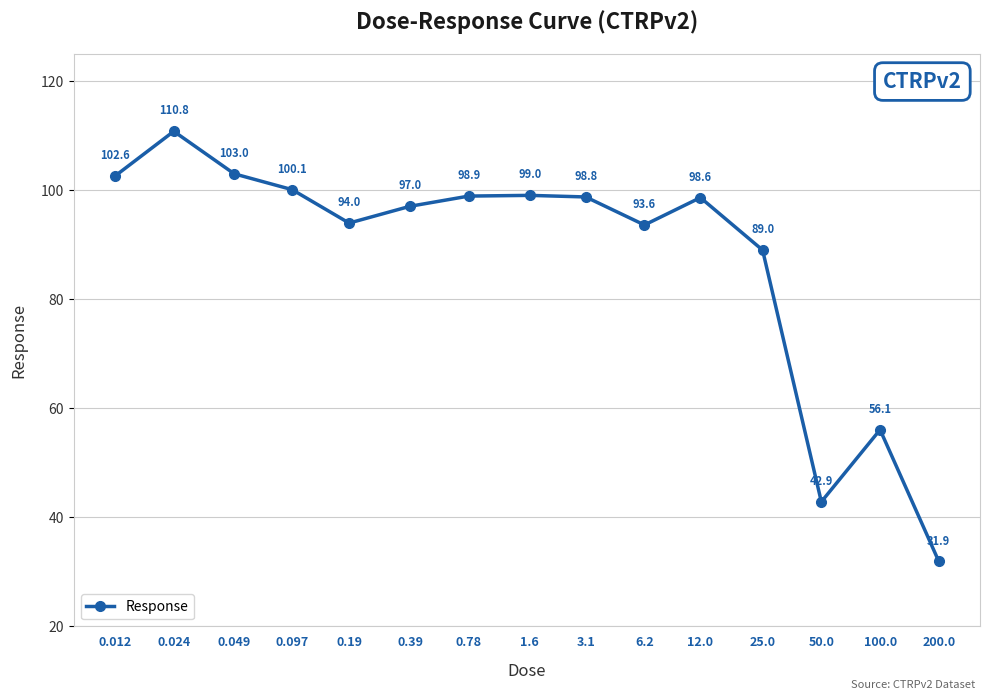

What is the value of the 12th point from the left?

89.0